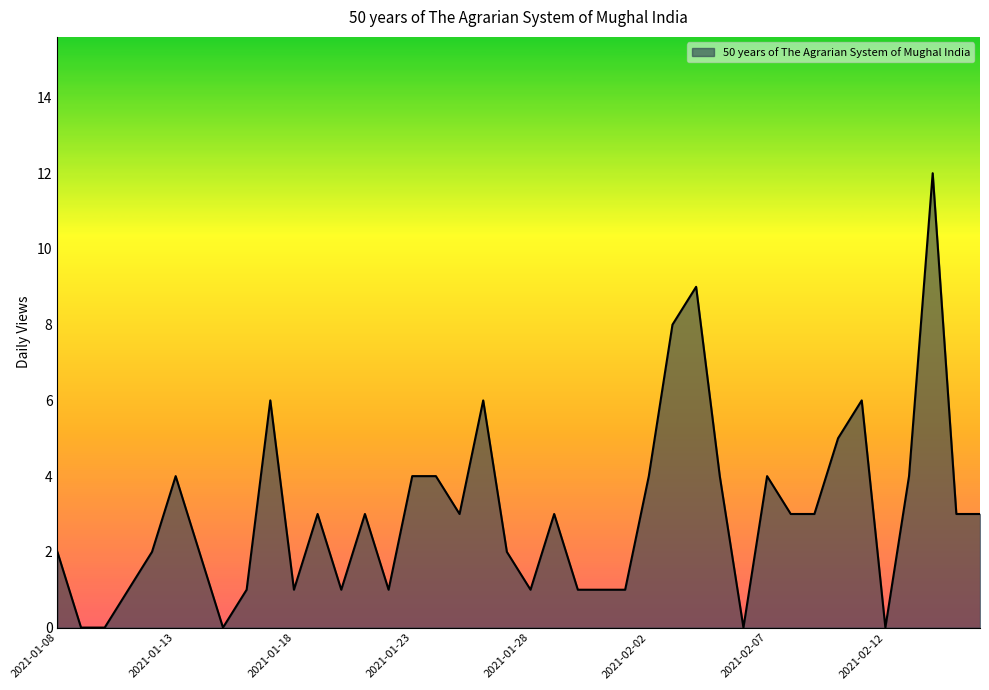

What is the maximum value shown in the chart?

12